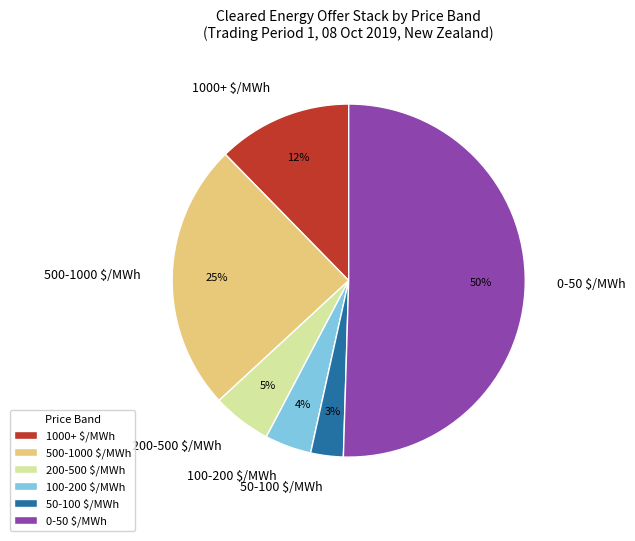

To the nearest percent, what percentage of the pie is 1000+ $/MWh?

12%